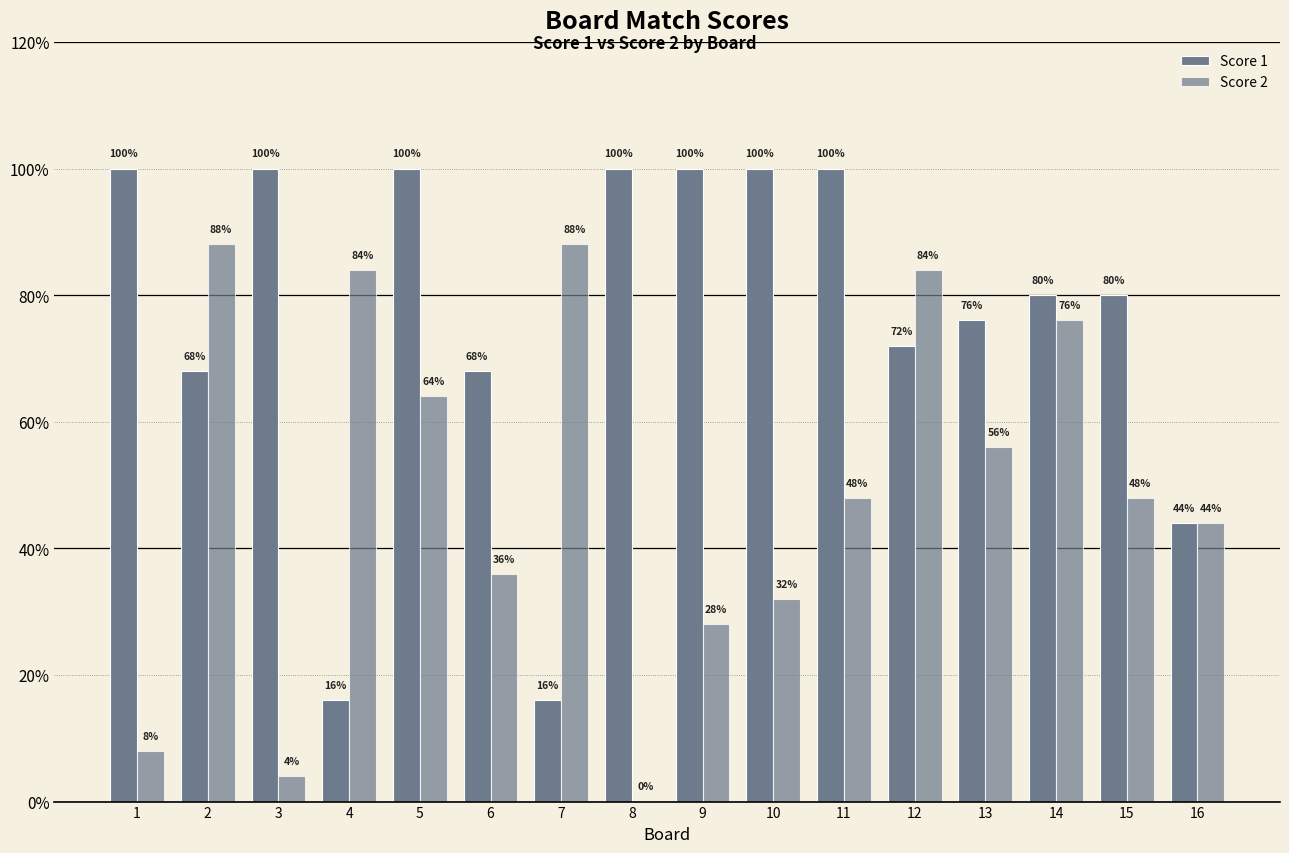

Does the chart contain stacked bars?

No